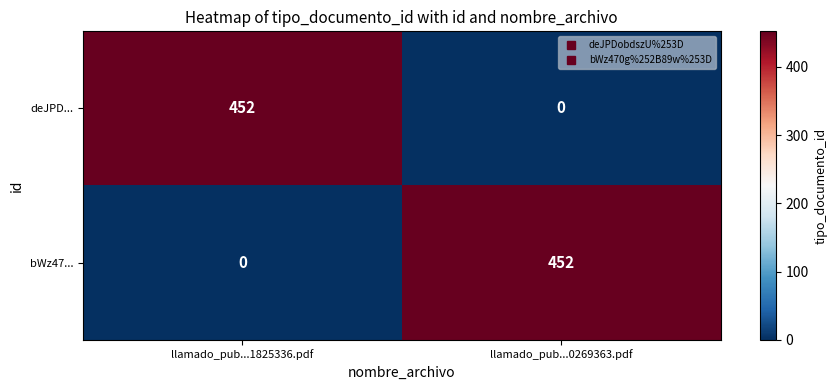

What is the sum of all deJPD... values?

452